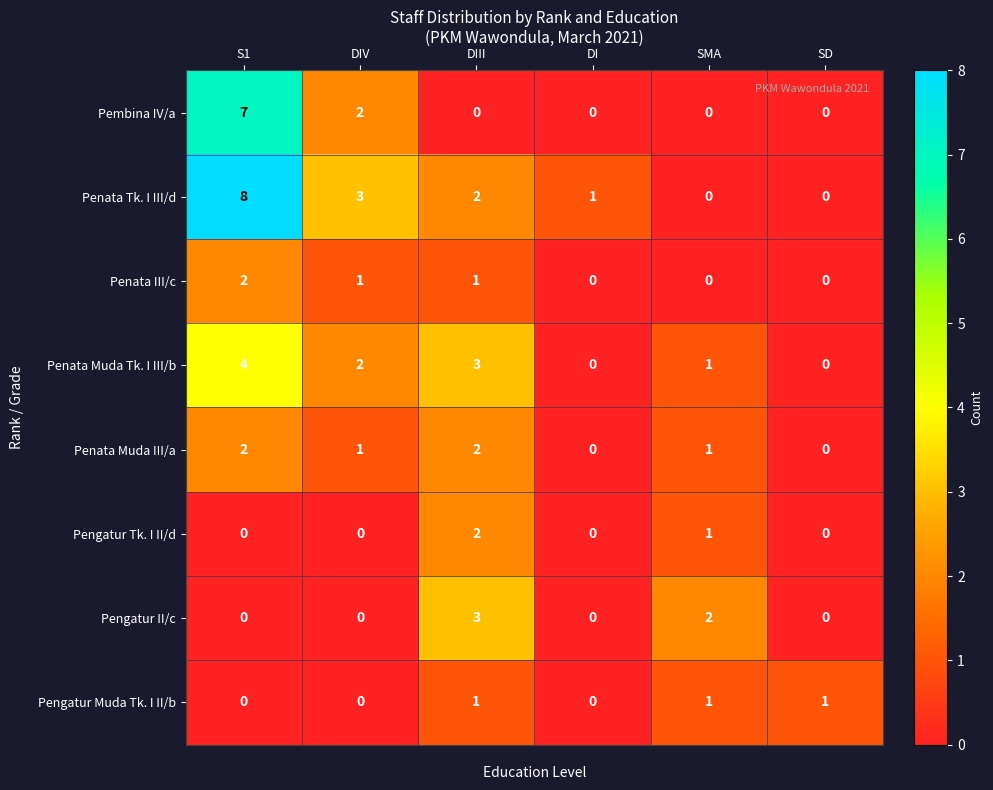

How many Penata Tk. I III/d values are between 0 and 3?

5